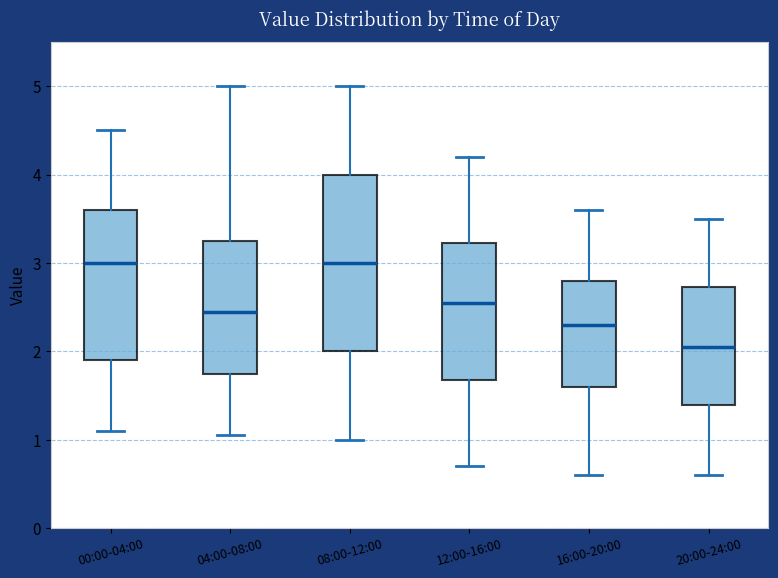

Reading left to right, read every box against the y-axis: the position of its median line, the range the box covers, and the ends of its whiskers. The values are not printed on the chart, so give them approximately, as read against the axis.

00:00-04:00: median 3.0, box 1.9 to 3.6, whiskers 1.1 to 4.5
04:00-08:00: median 2.5, box 1.8 to 3.3, whiskers 1.1 to 5.0
08:00-12:00: median 3.0, box 2.0 to 4.0, whiskers 1.0 to 5.0
12:00-16:00: median 2.6, box 1.7 to 3.2, whiskers 0.7 to 4.2
16:00-20:00: median 2.3, box 1.6 to 2.8, whiskers 0.6 to 3.6
20:00-24:00: median 2.1, box 1.4 to 2.7, whiskers 0.6 to 3.5